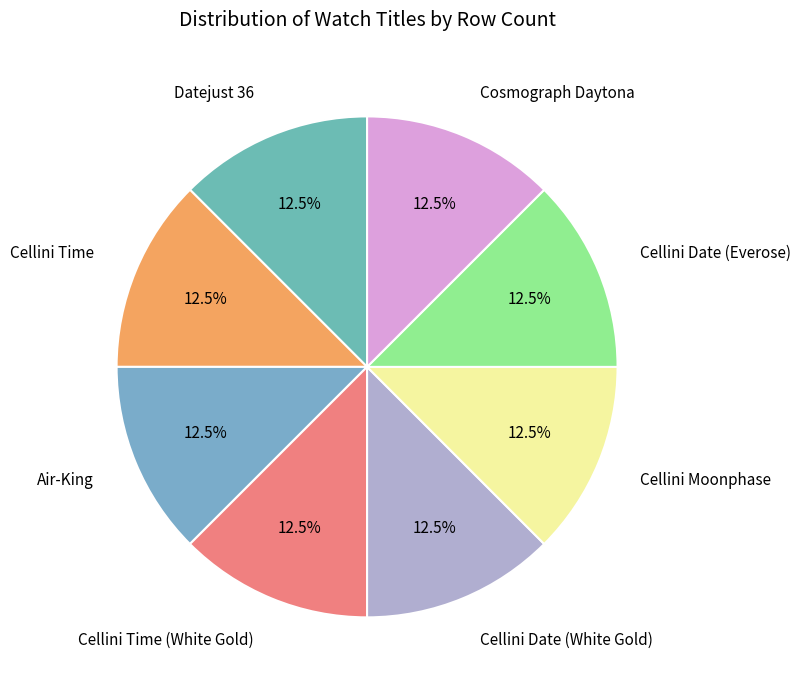

Approximately how many times larger is the value at Datejust 36 compared to Cellini Date (Everose)?

1.0